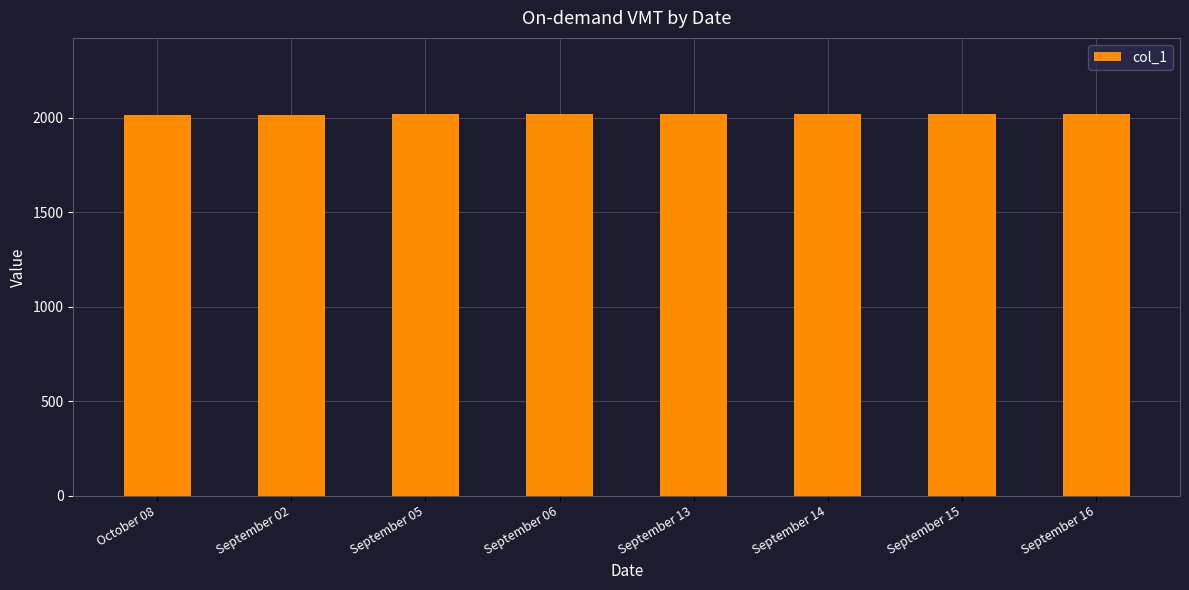

Count the number of categories in the chart.

8